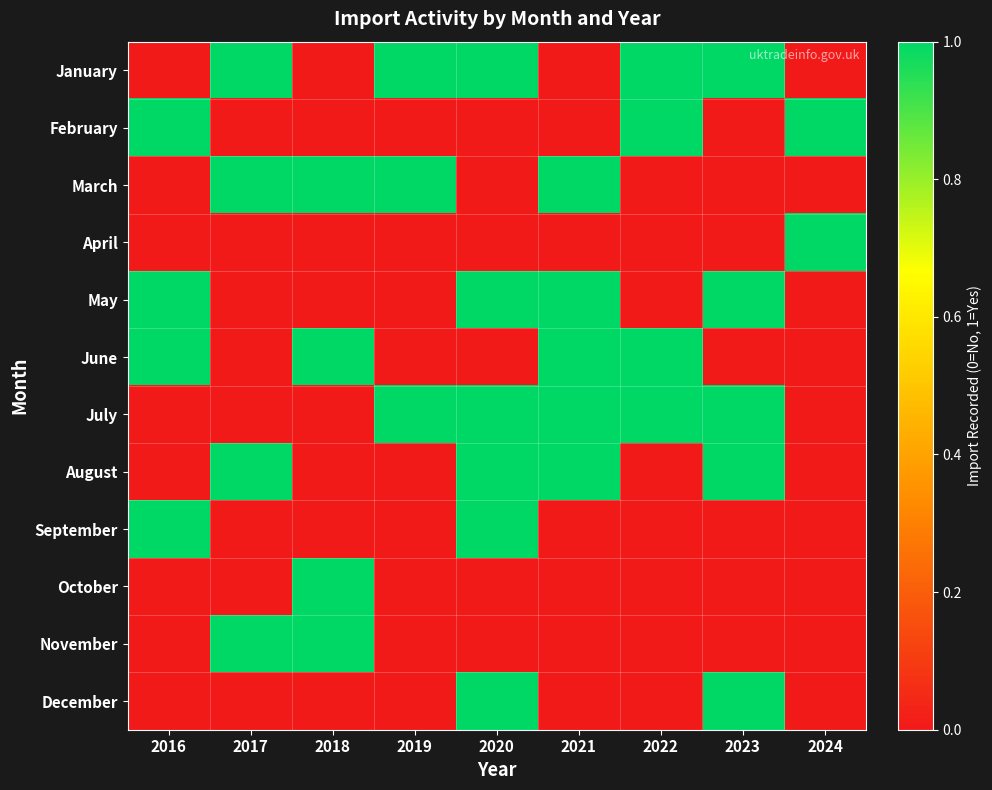

What is the spread (max minus min) of values at 2023?

1